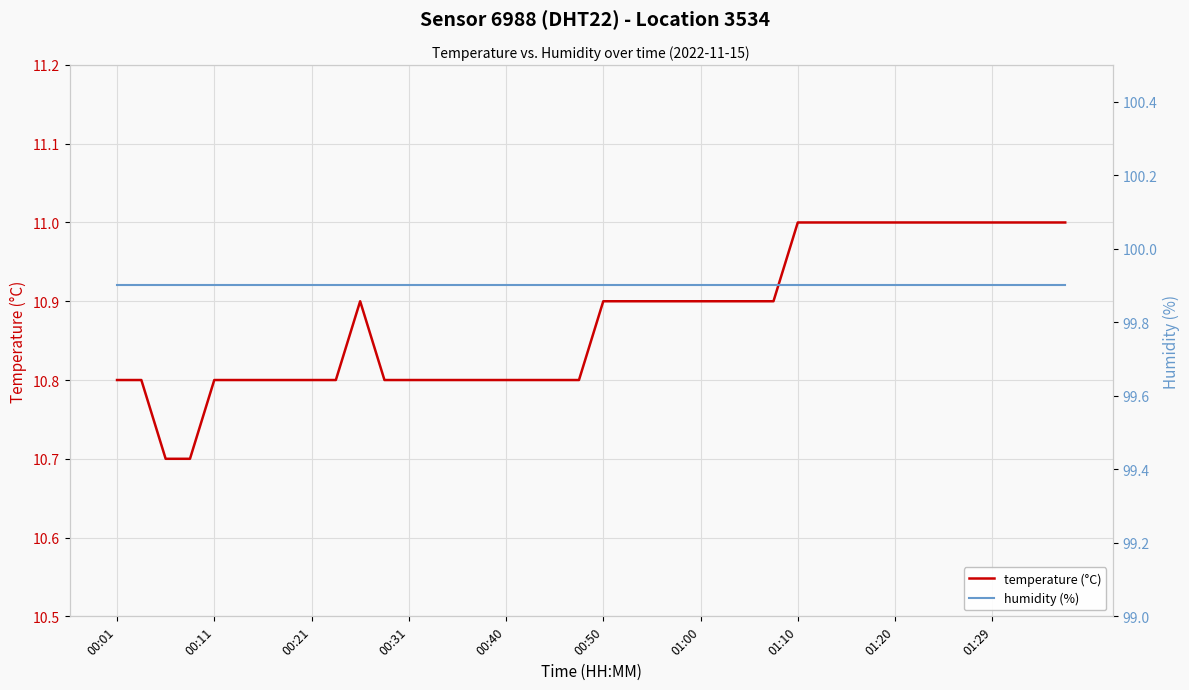

Which series has the largest total across all categories?

humidity (%)